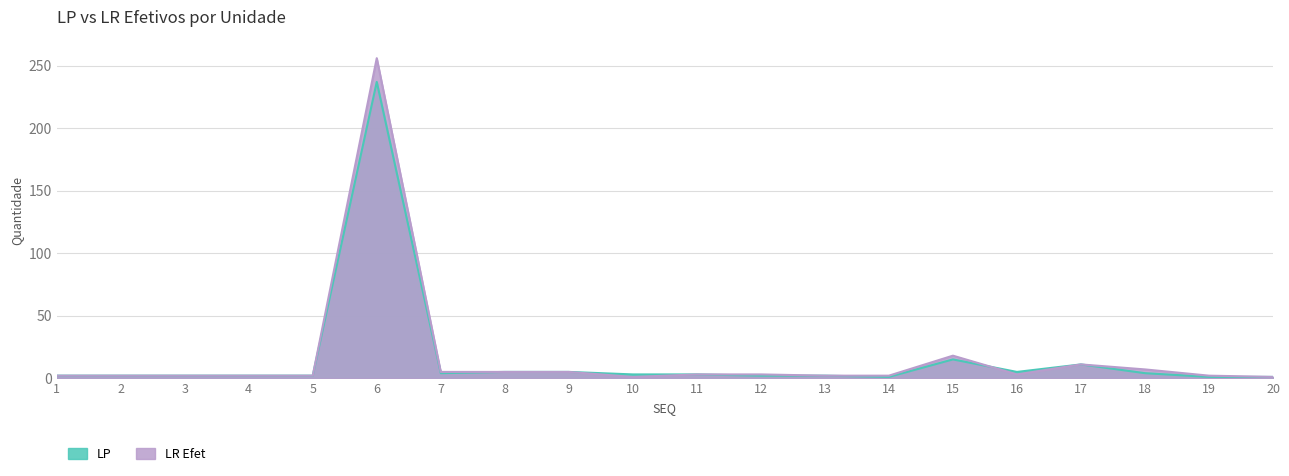

What is the average value of the LP series?

15